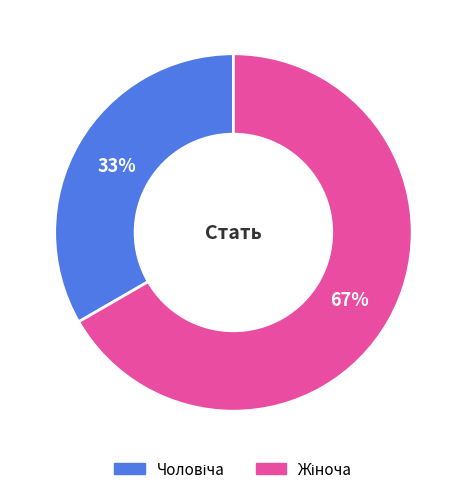

Is there any slice that represents more than half of the pie?

Yes